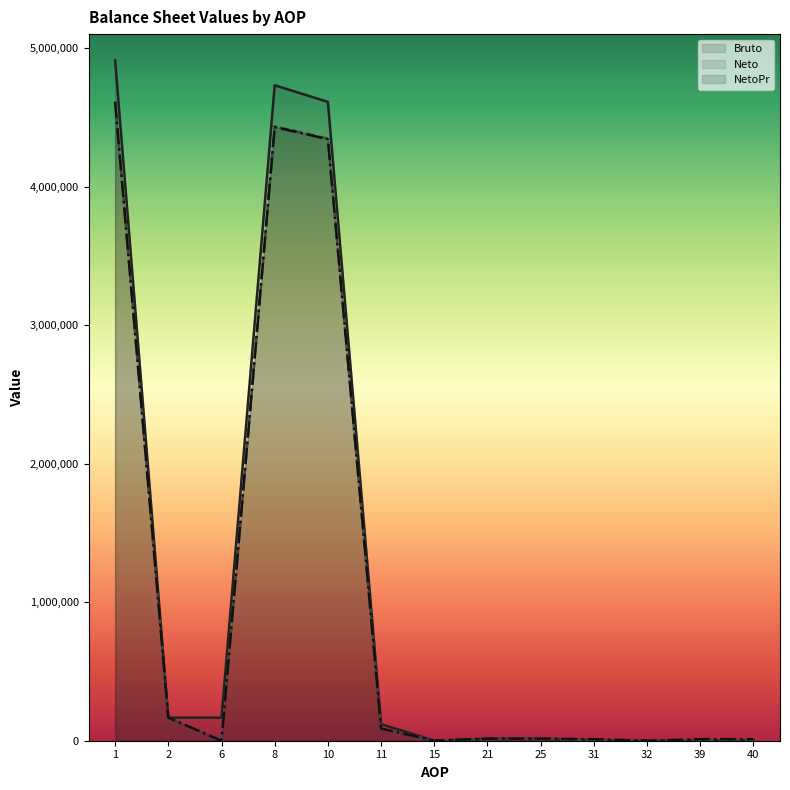

What is the value of the NetoPr point at the 10th from the left?

11188